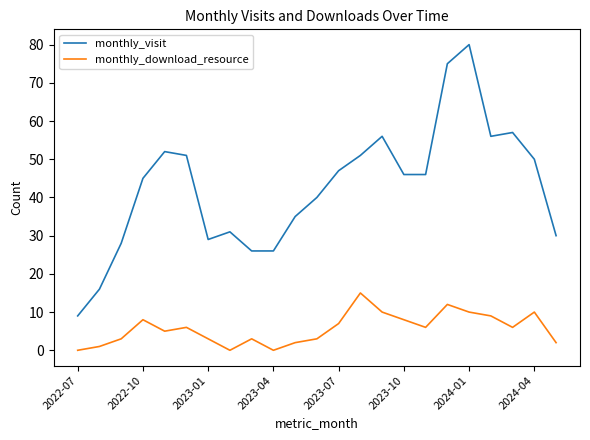

What is the difference between the maximum and minimum values in the monthly_visit series?

71